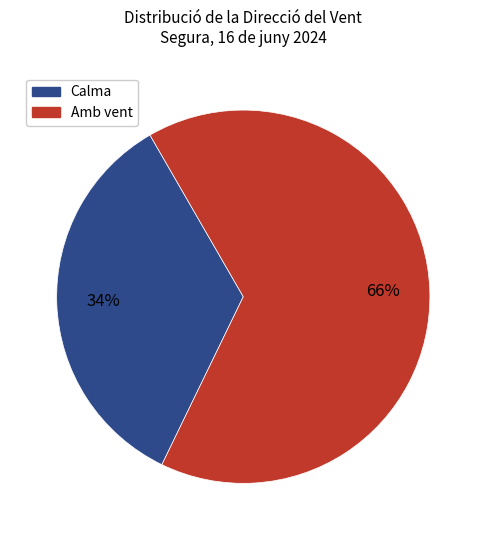

To the nearest percent, what is the average slice percentage?

50%